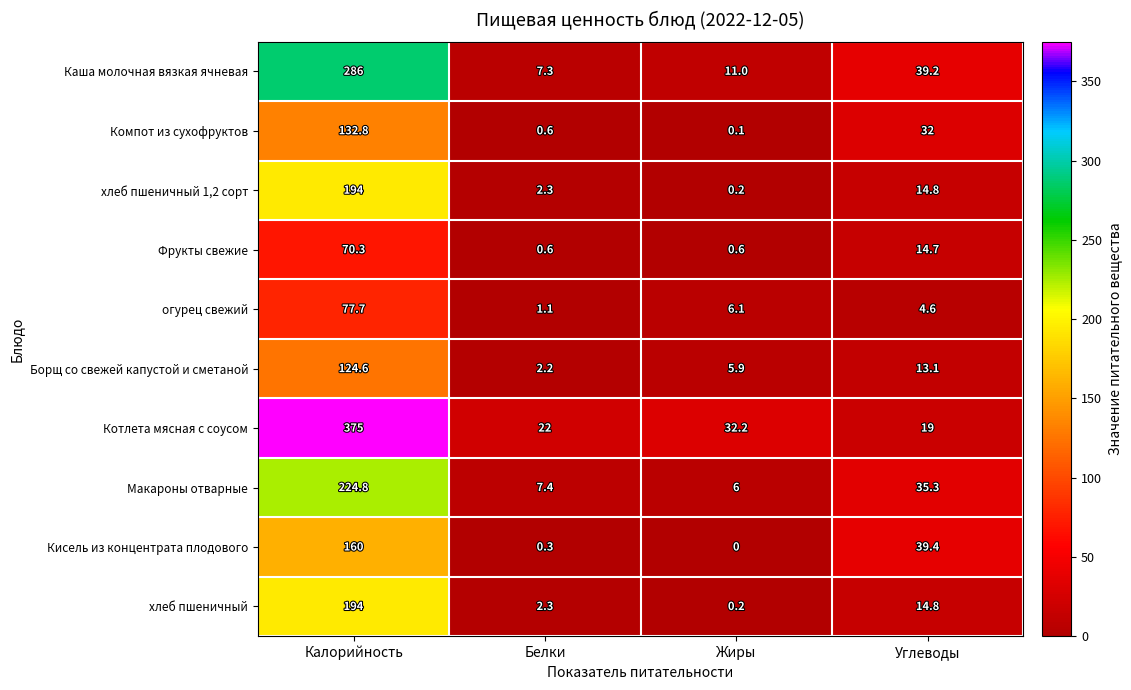

Which category has the highest value across all series?

Калорийность